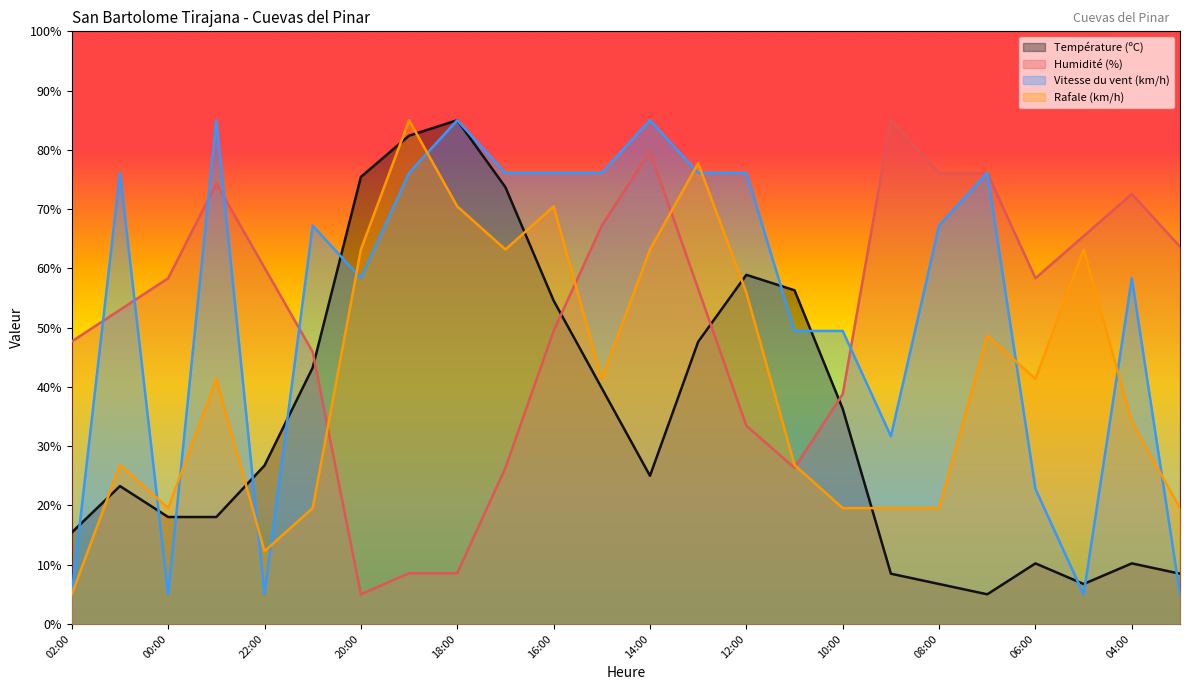

At which category does Température (ºC) reach its first local peak?

01:00